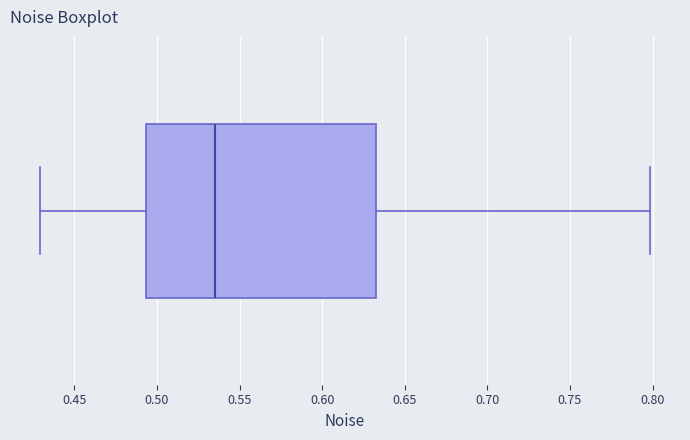

Transcribe this box plot: give where the median line is, the range the box spans, and where the two whiskers end, as read against the x-axis. The values are not printed on the chart, so give them approximately, as read against the axis.

median 0.535, box 0.495 to 0.630, whiskers 0.430 to 0.800